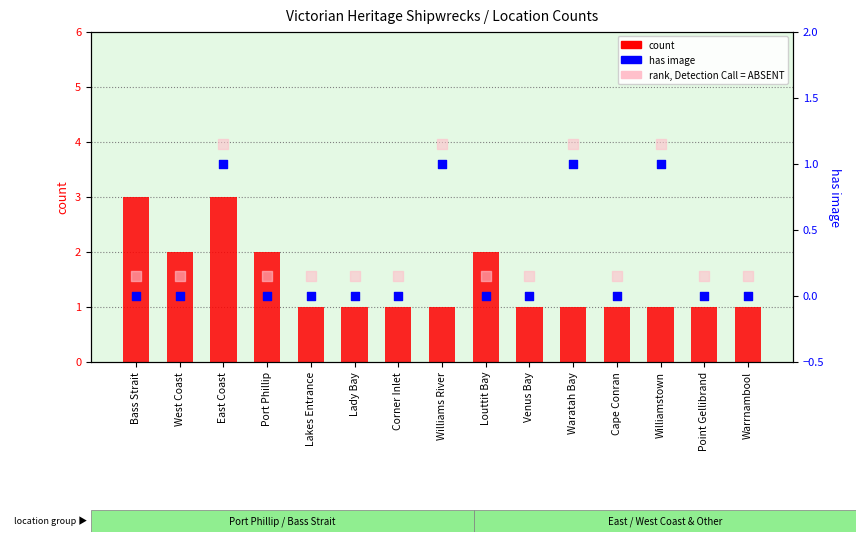

Which series has the widest spread of Y values?

count